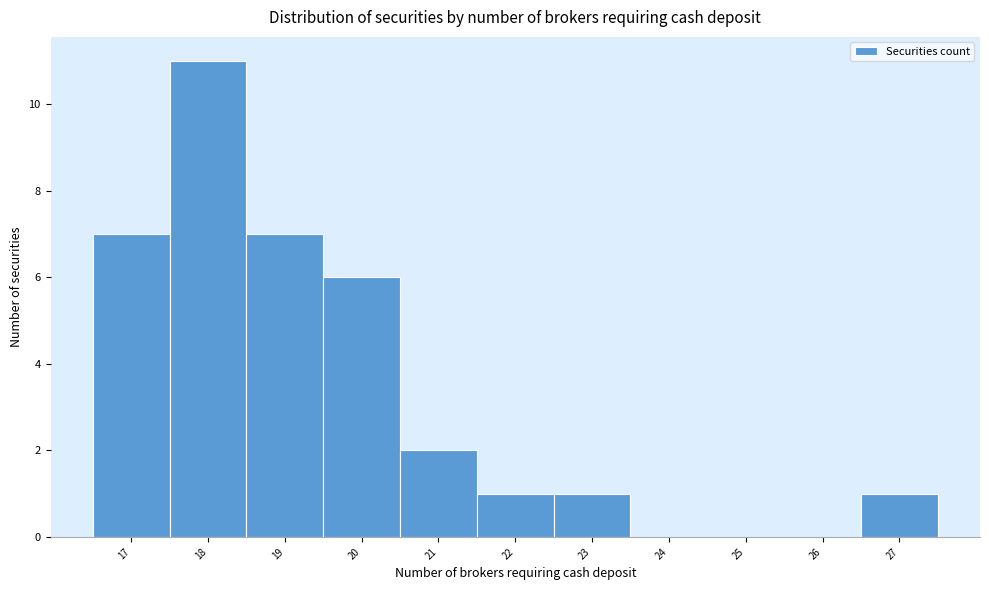

What is the height of the bar covering 26.5 to 27.5 on the x-axis? The values are not printed on the chart, so give them approximately, as read against the axis.

1